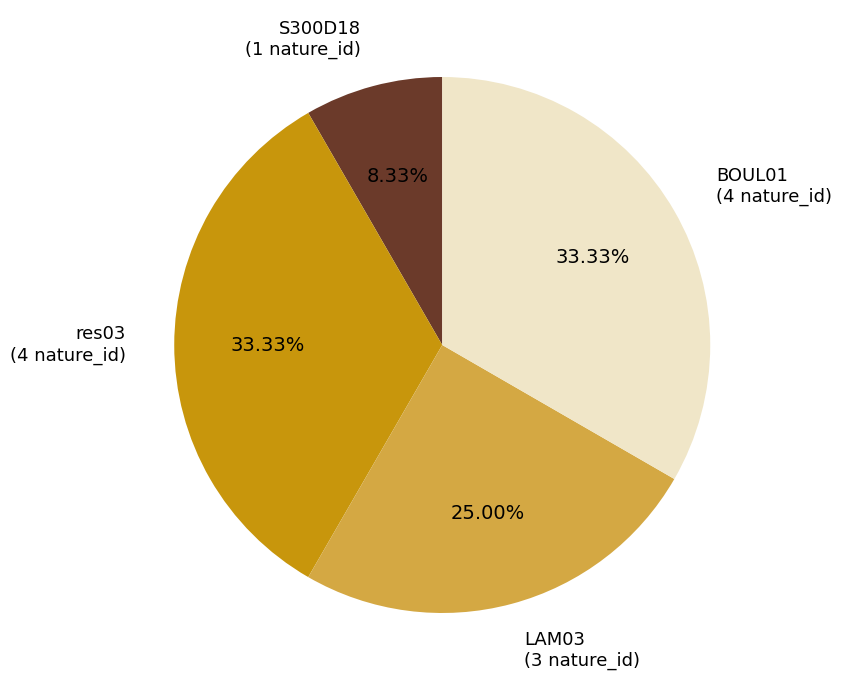

How many slices are in this pie chart?

4